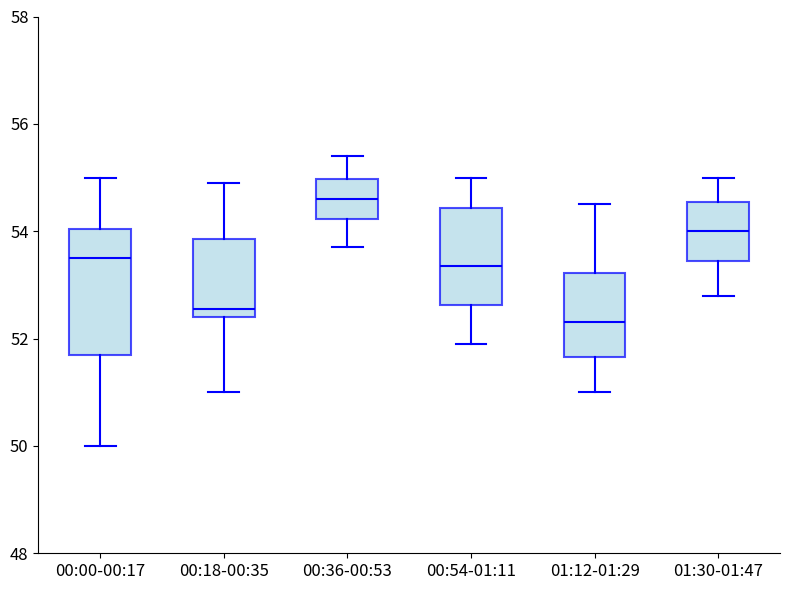

Comparing the boxes themselves (not the whiskers), which one is the tallest?

00:00-00:17